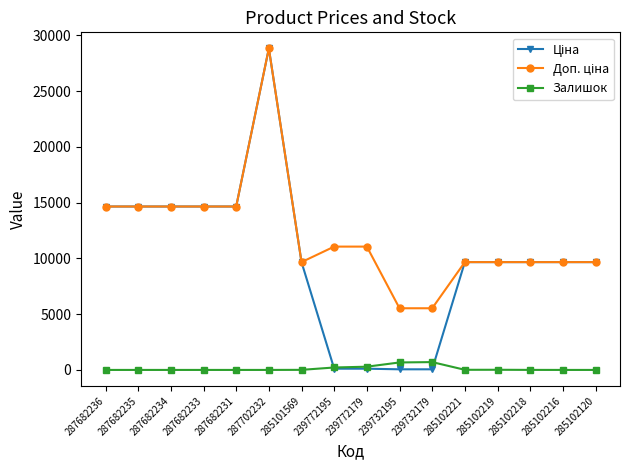

What is the greatest value displayed?

28821.8